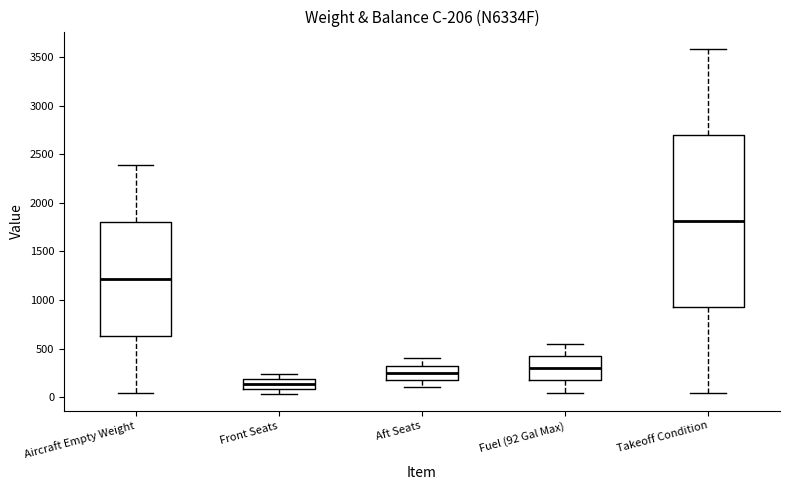

Which box is the tallest, from its lower edge to its upper edge?

Takeoff Condition